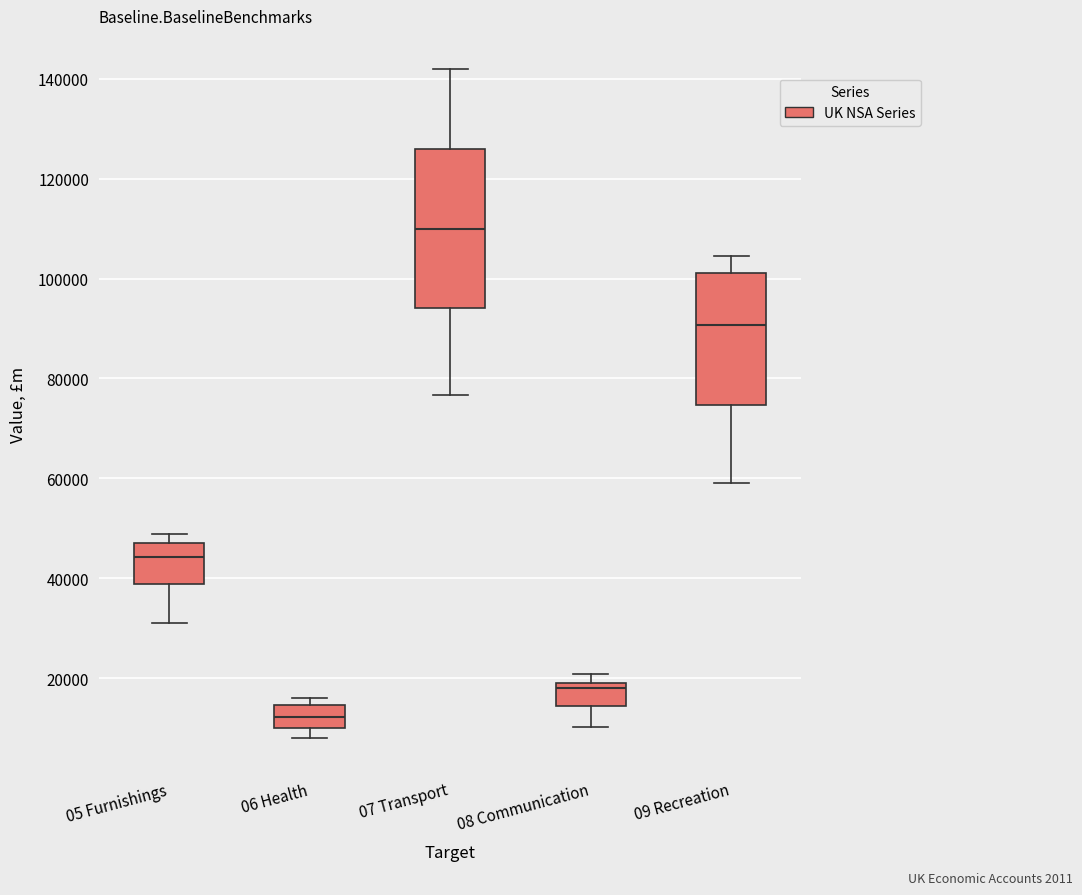

Which box's median line is the highest?

07 Transport